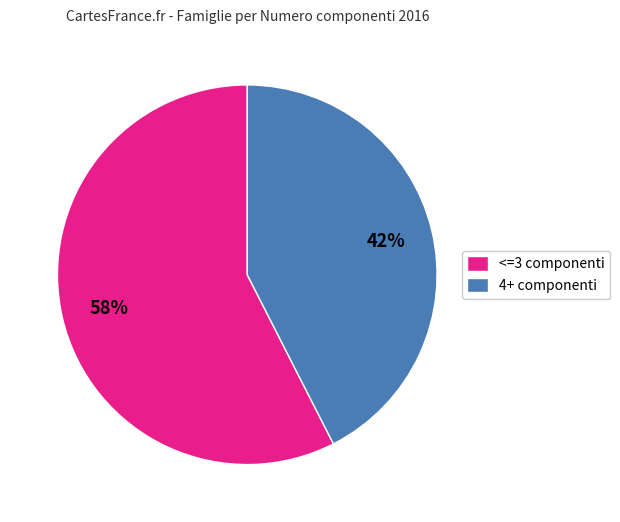

To the nearest percent, what is the combined percentage of 4+ componenti and <=3 componenti?

100%